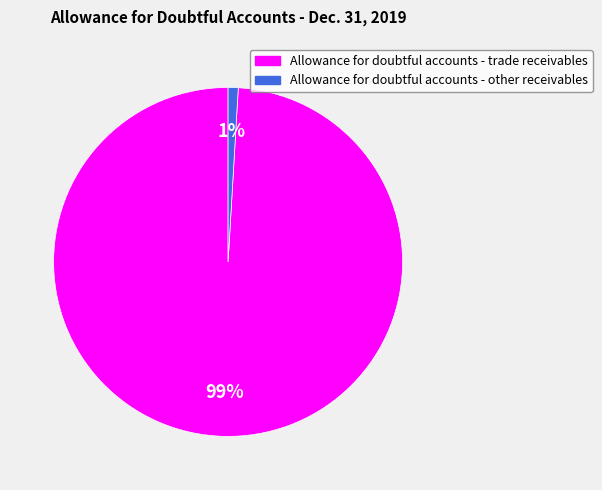

Does Allowance for doubtful accounts - other receivables represent more than half of the total?

No